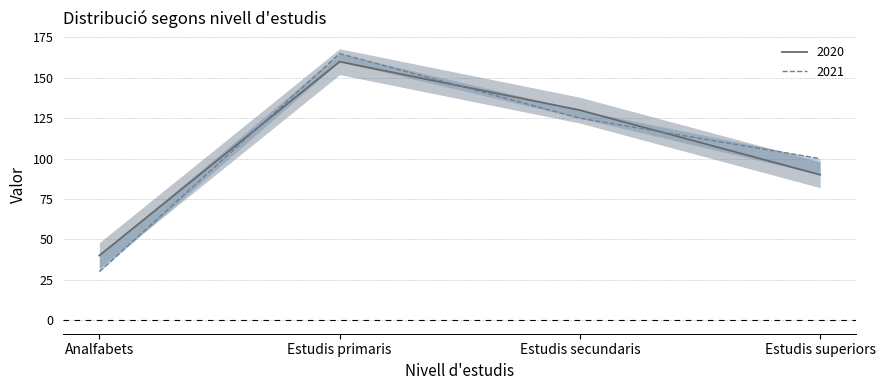

What is the difference between the 2020 values at Estudis primaris and Estudis superiors?

70